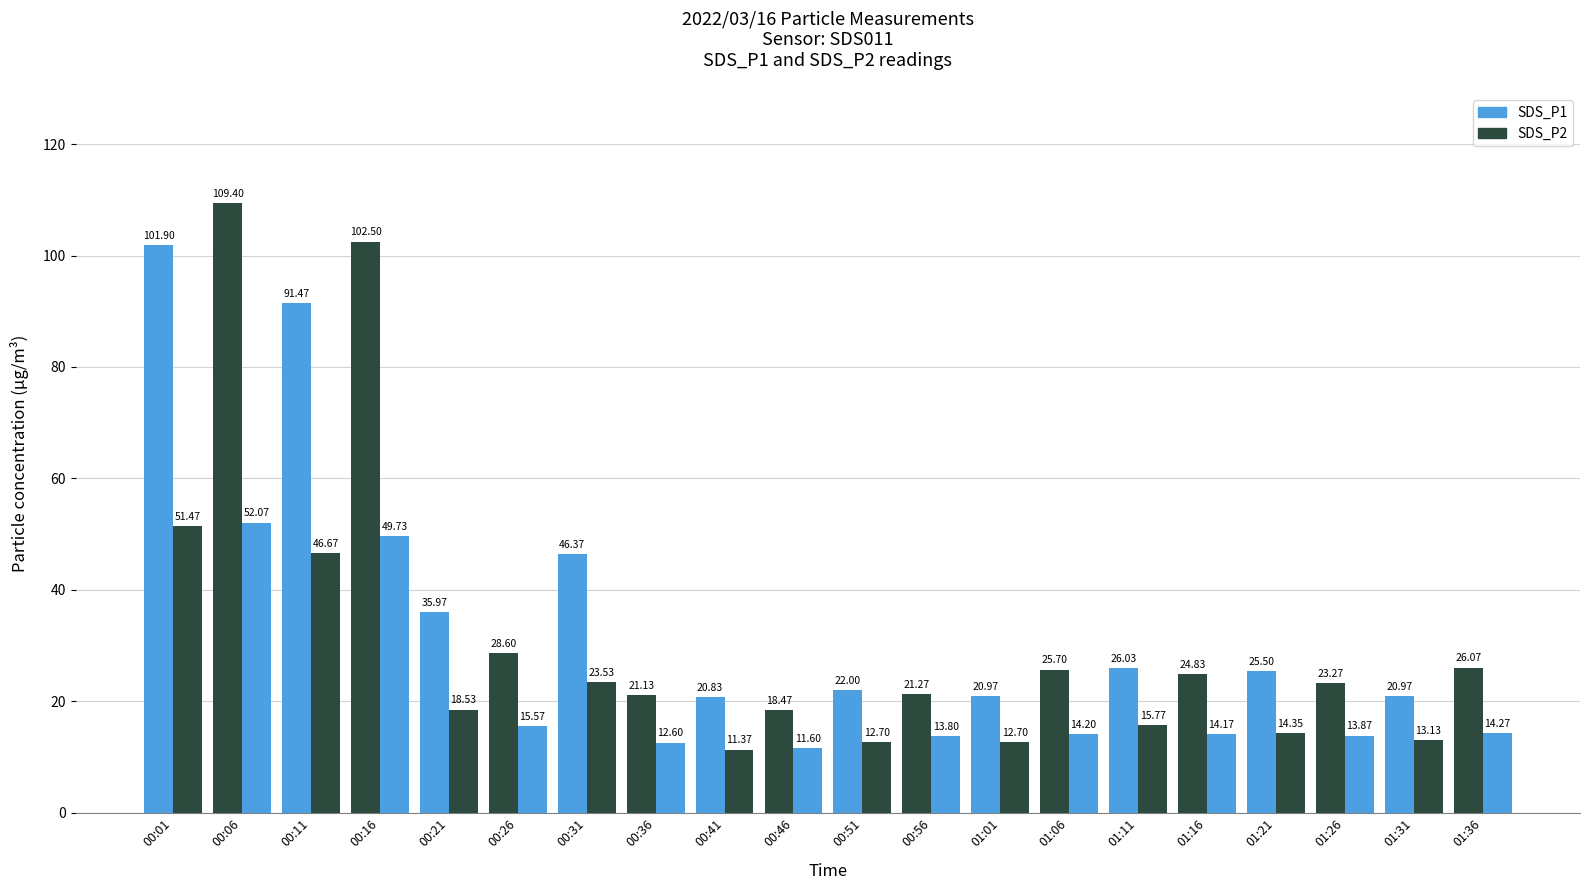

Which series changed the most between 00:21 and 01:01?

SDS_P1